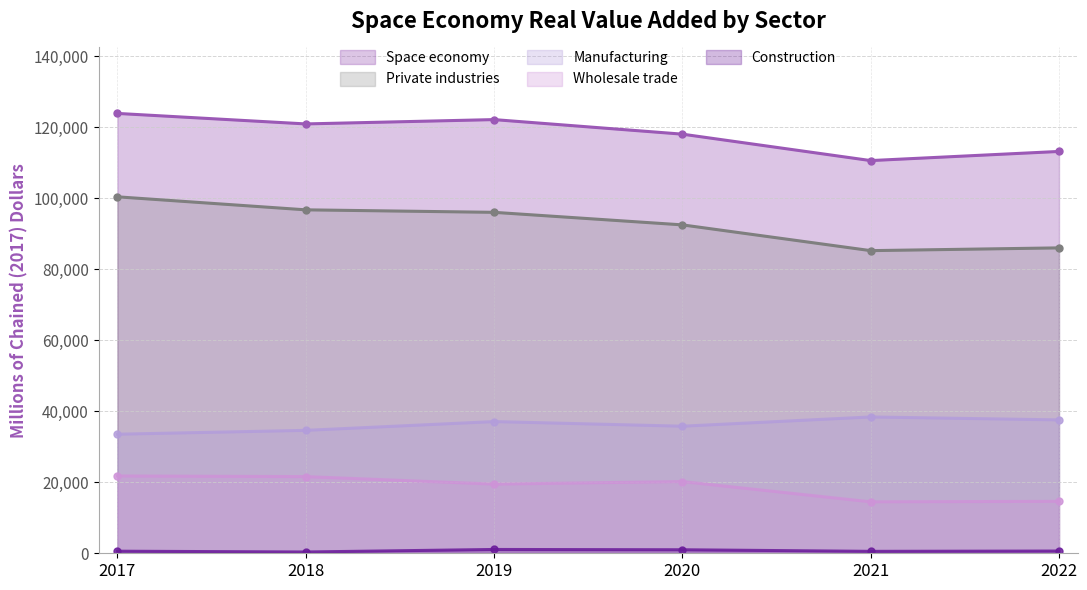

Which series has the largest total across all categories?

Space economy